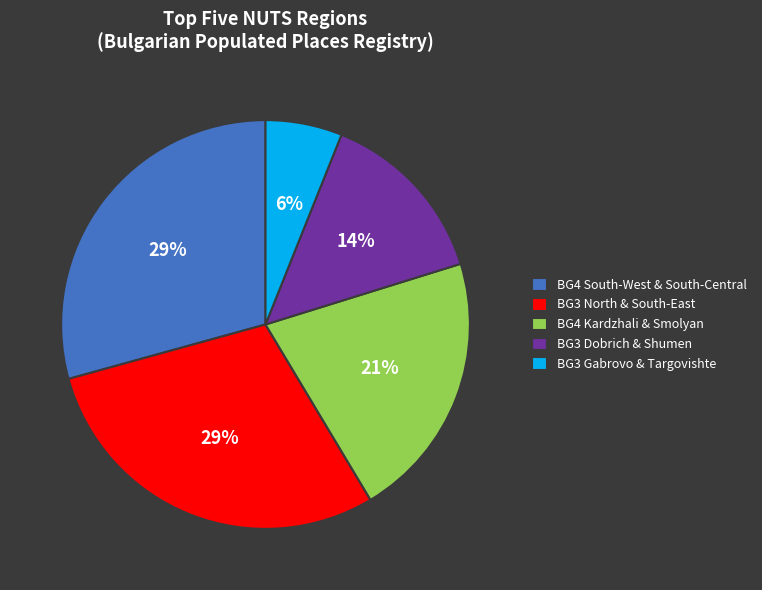

To the nearest percent, what is the average slice percentage?

20%